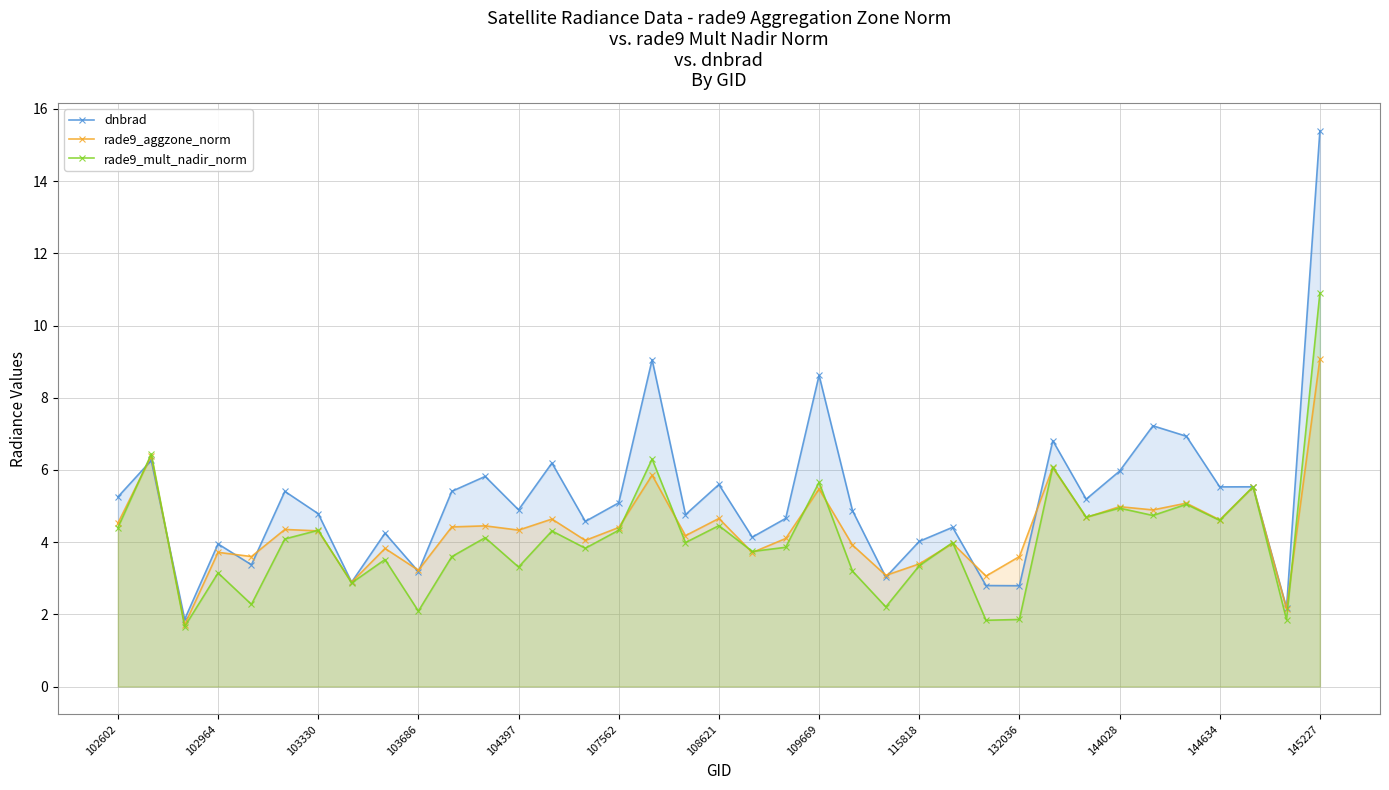

Rank the series by their maximum value, from lowest to highest.

rade9_aggzone_norm, rade9_mult_nadir_norm, dnbrad